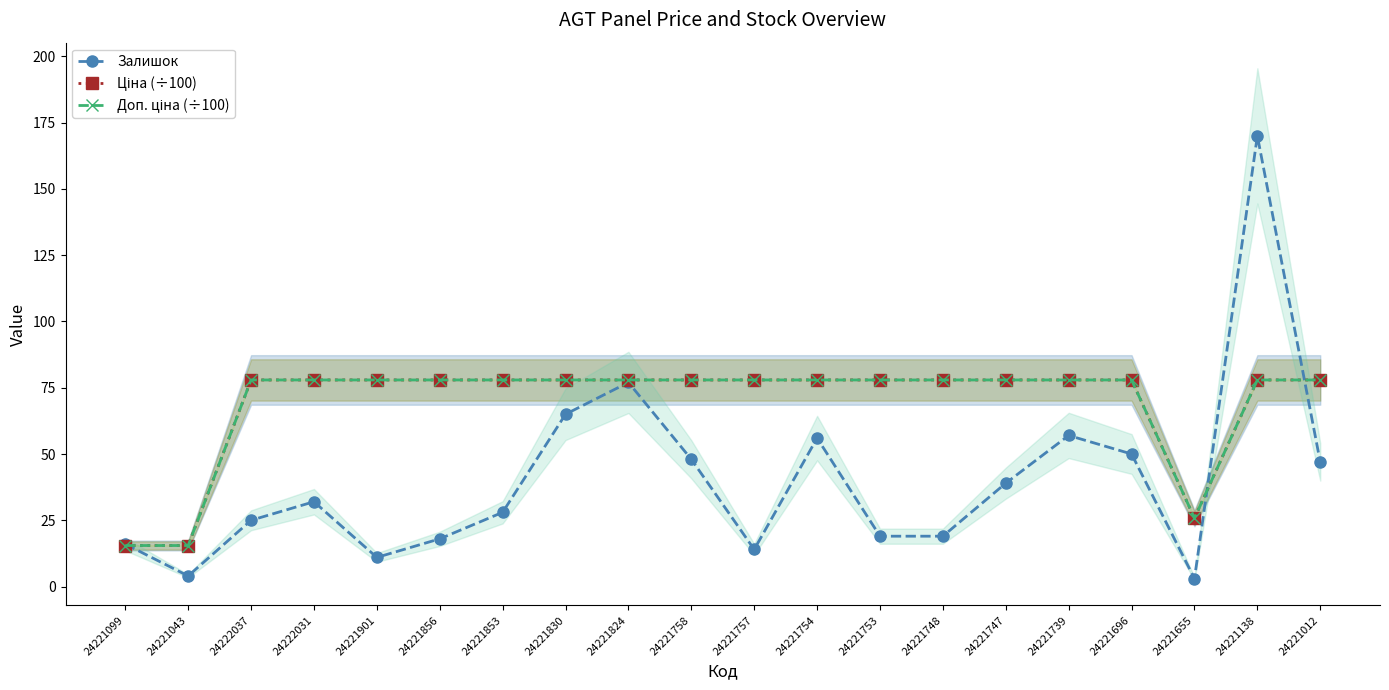

What is the sum of the Доп. ціна (÷100) values at 24221138 and 24221696?

155.9